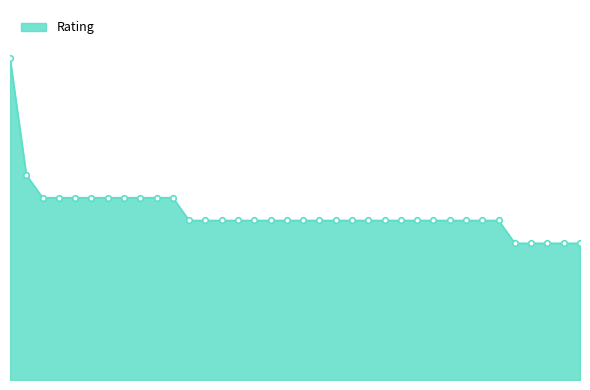

How many lines are shown in the chart?

1